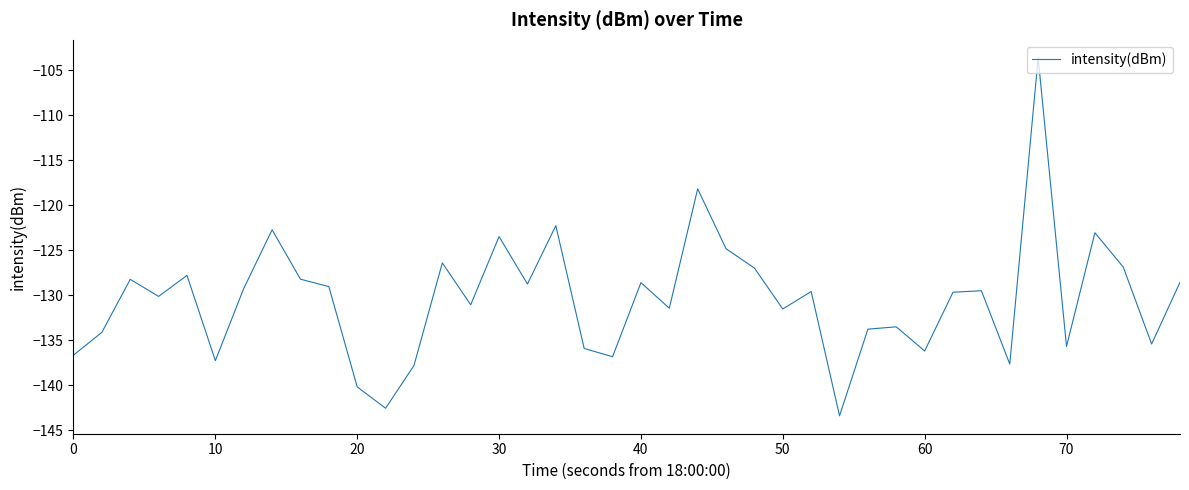

What is the difference between the maximum and minimum values?

39.8